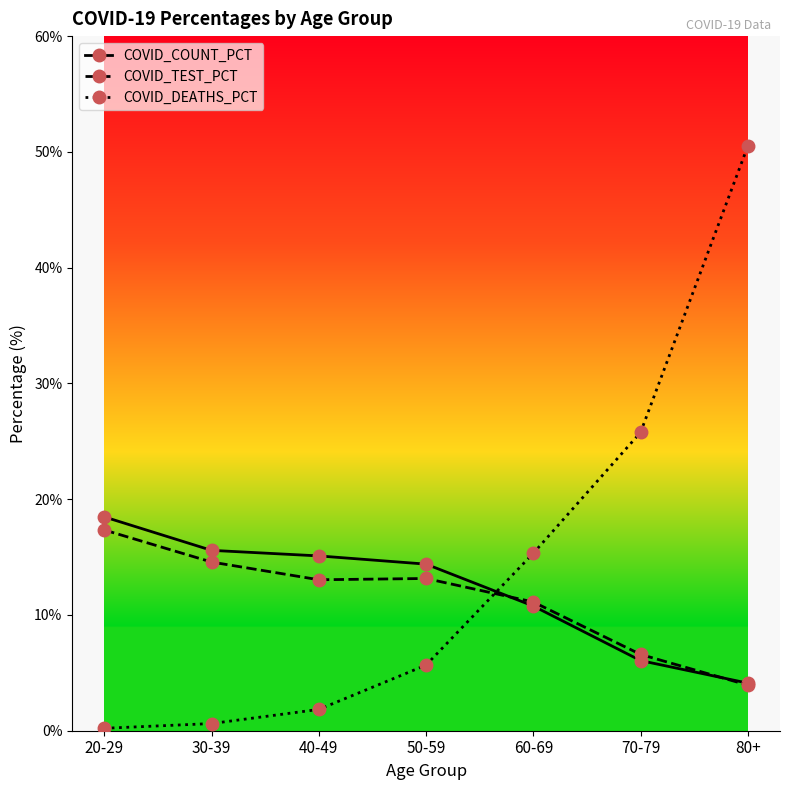

The COVID_TEST_PCT series shows 3.0 at 70-79. True or false?

False